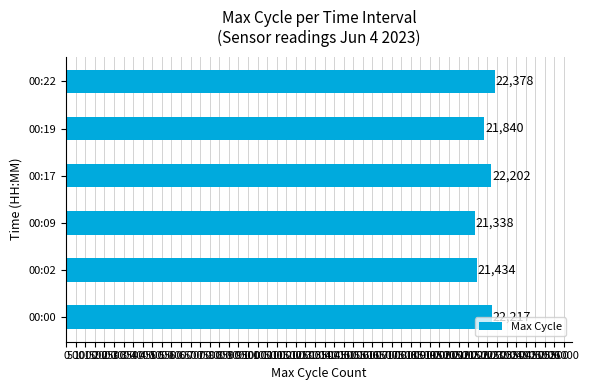

Reading top to bottom, extract all data points from this chart.

22378	21840	22202	21338	21434	22217